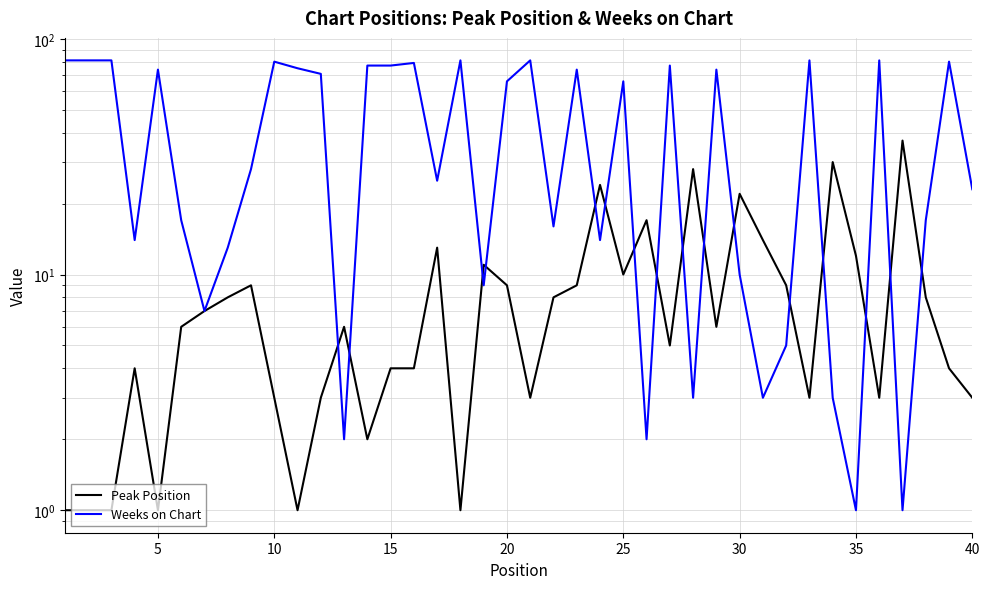

What is the average value of the Peak Position series?

9